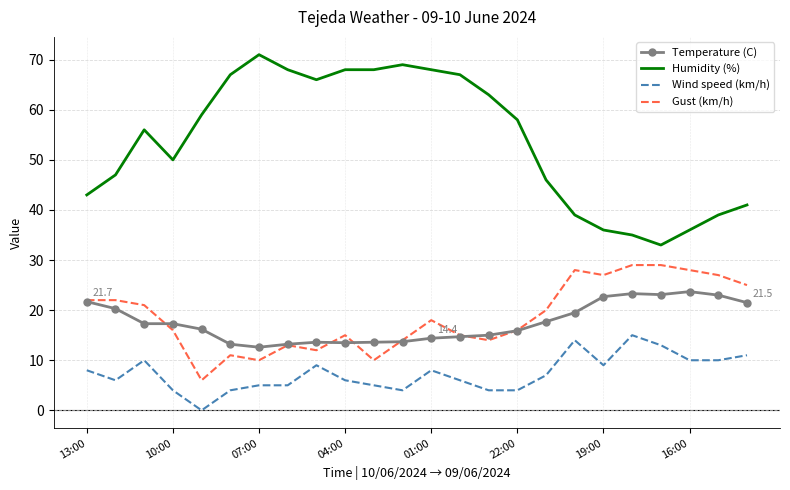

Which series has the largest total across all categories?

Humidity (%)